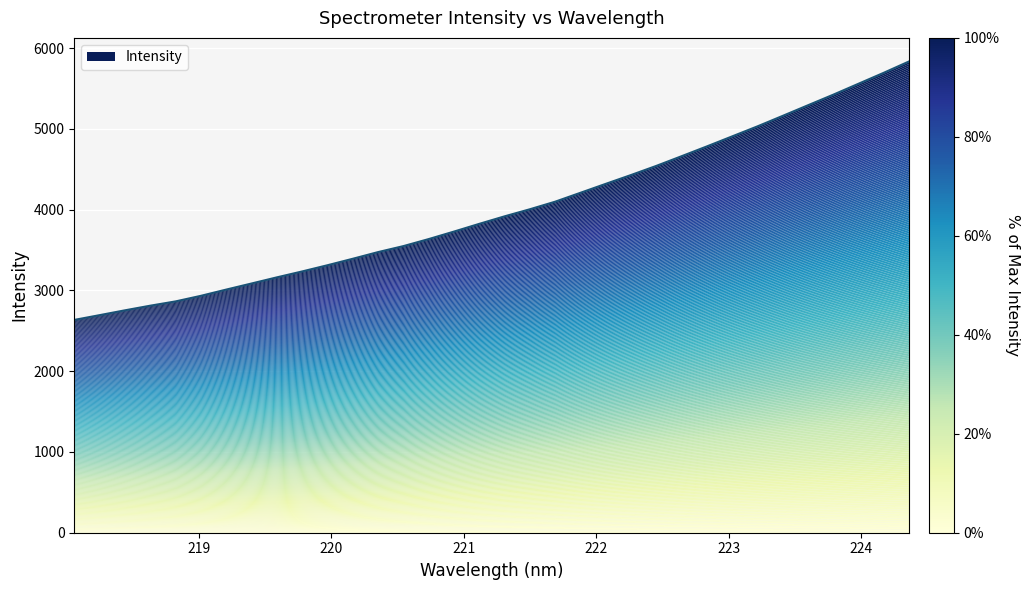

Count the number of values greater than 3916.

17